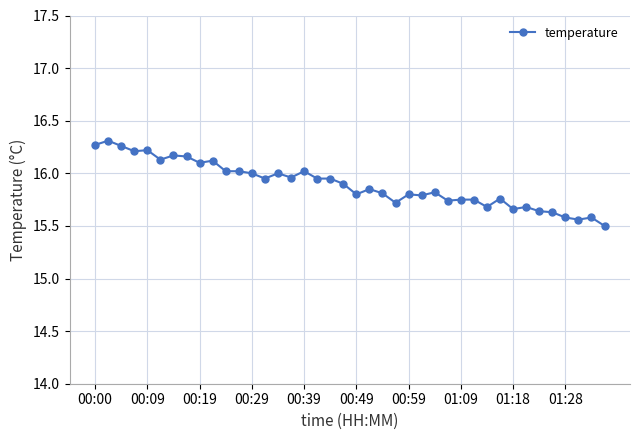

What is the difference between the second highest and minimum values?

0.8